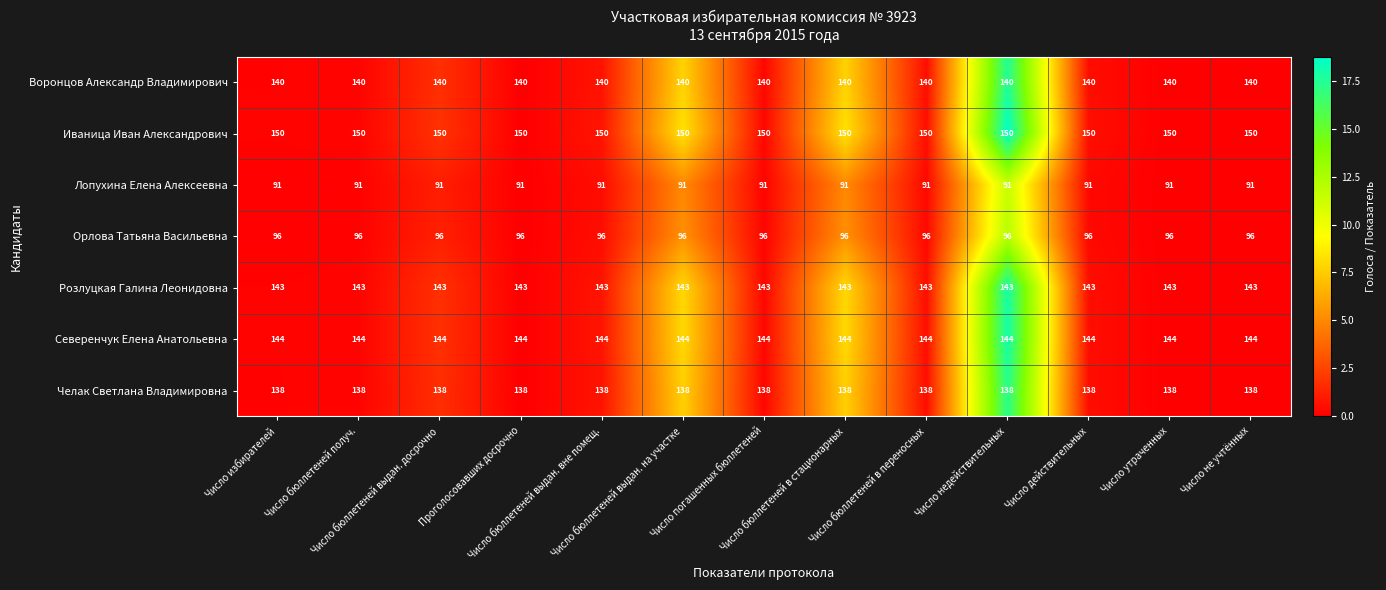

What is the maximum value for Воронцов Александр Владимирович?

140